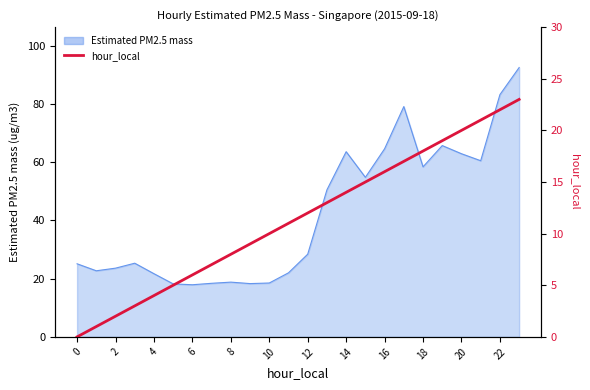

Count the number of values greater than 12.

11